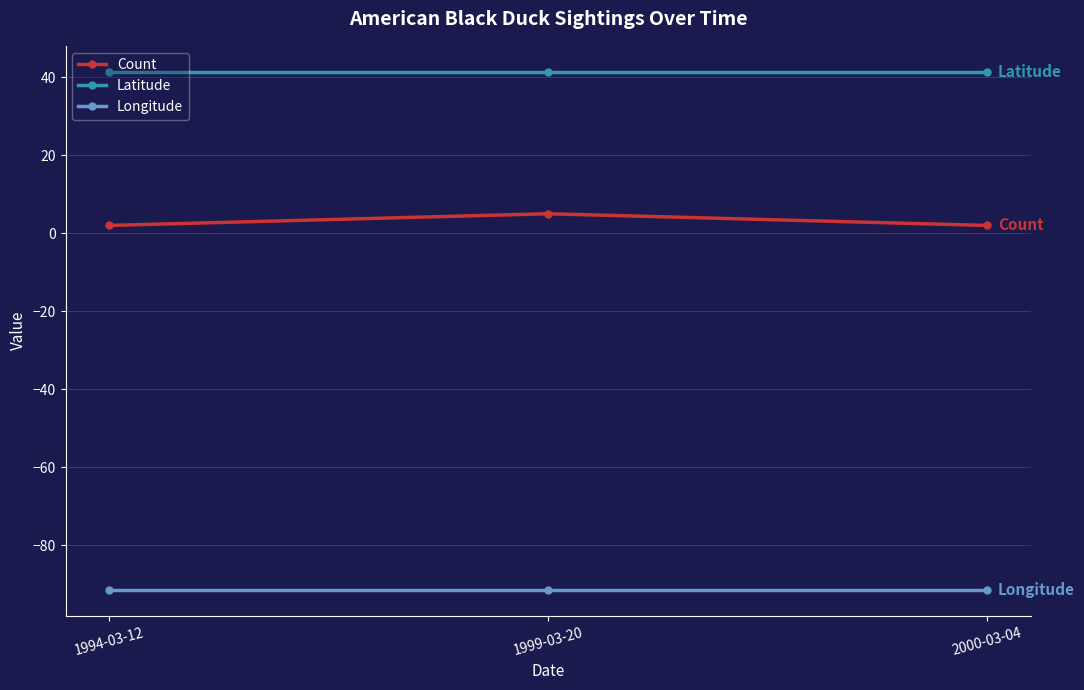

What are all the series names shown in the legend?

Count, Latitude, Longitude